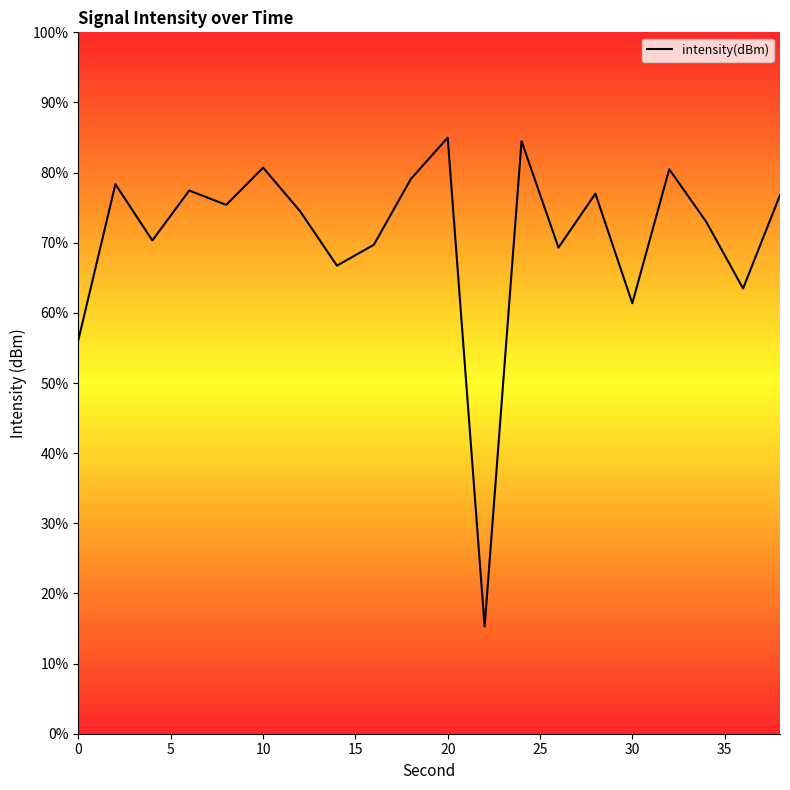

What is the maximum value shown in the chart?

85.0